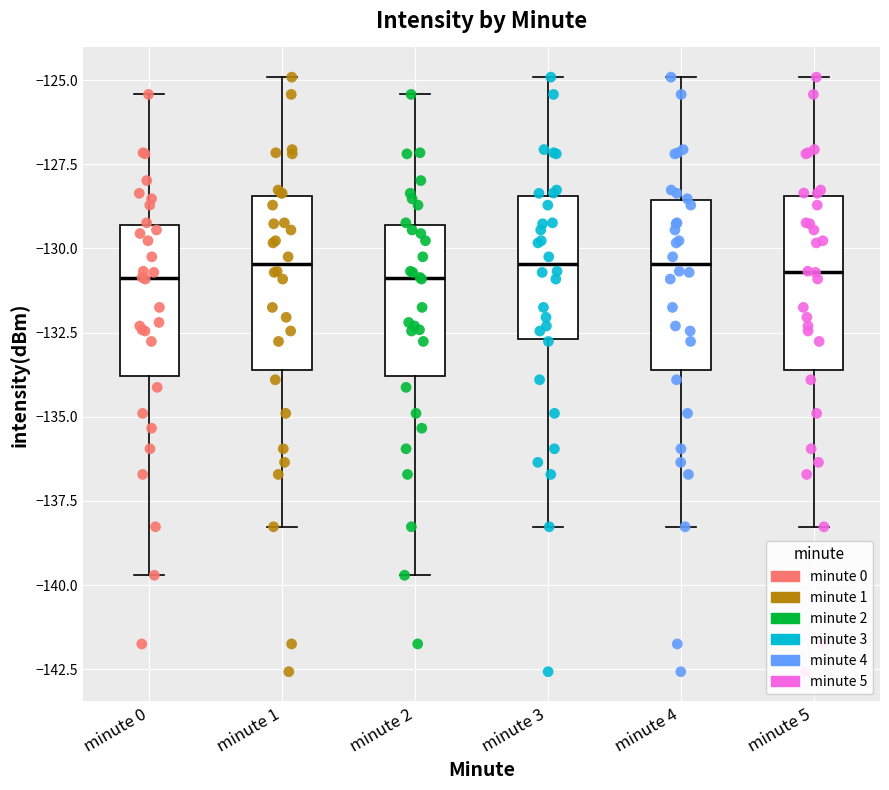

Where does the lower whisker of the box for minute 1 end on the y-axis? The values are not printed on the chart, so give them approximately, as read against the axis.

-138.5